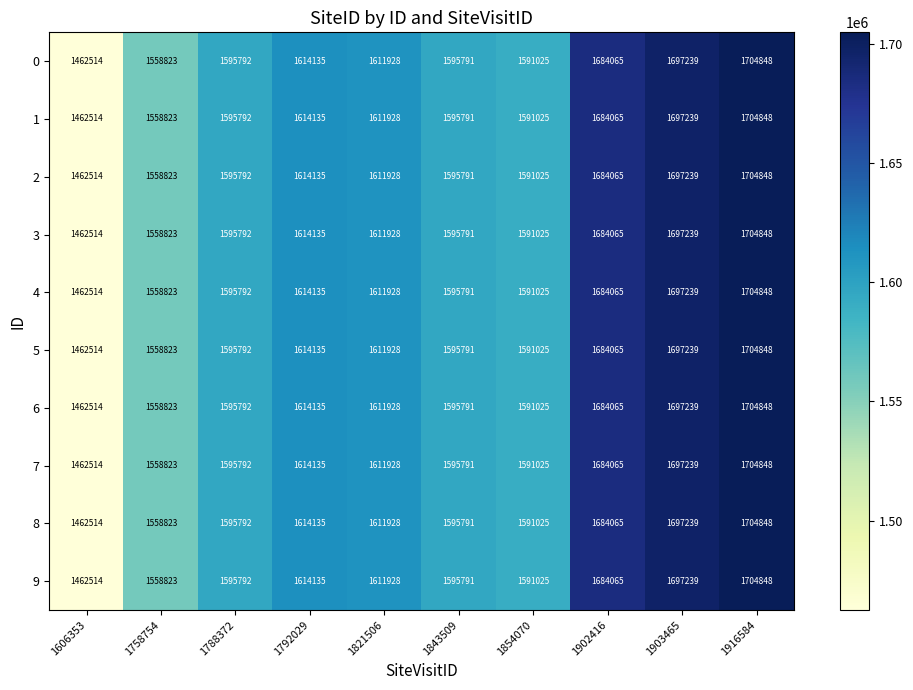

Which category has the highest value across all series?

1916584